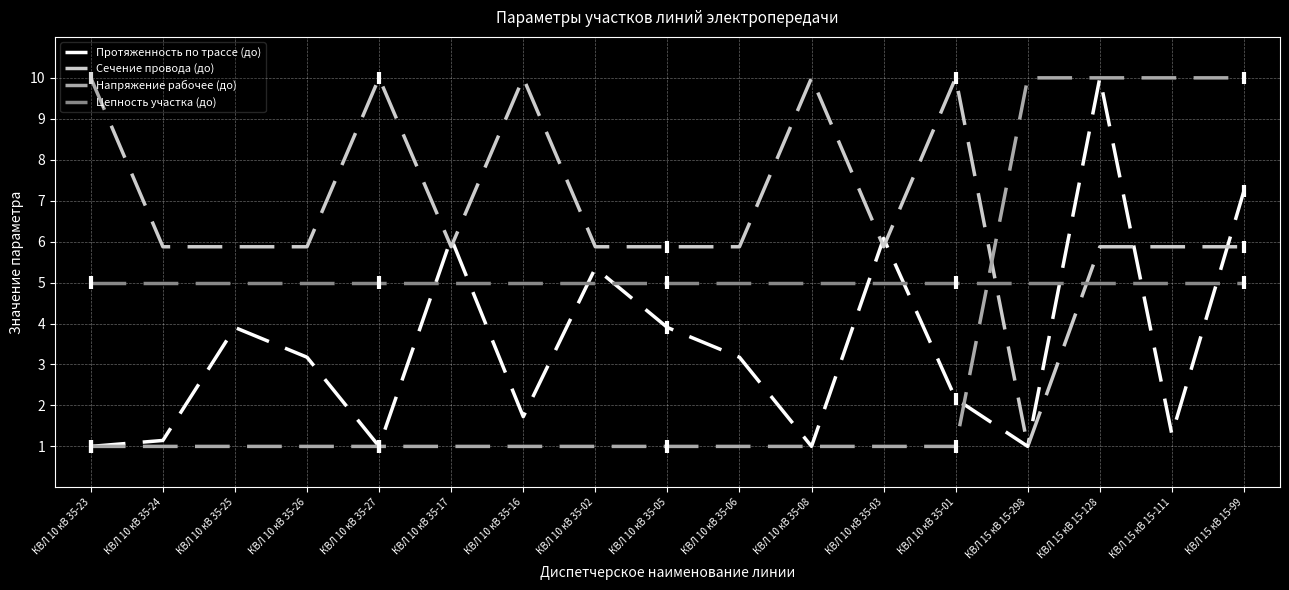

Between which two adjacent categories do Цепность участка (до) and Напряжение рабочее (до) first intersect?

КВЛ 10 кВ 35-01 and КВЛ 15 кВ 15-298